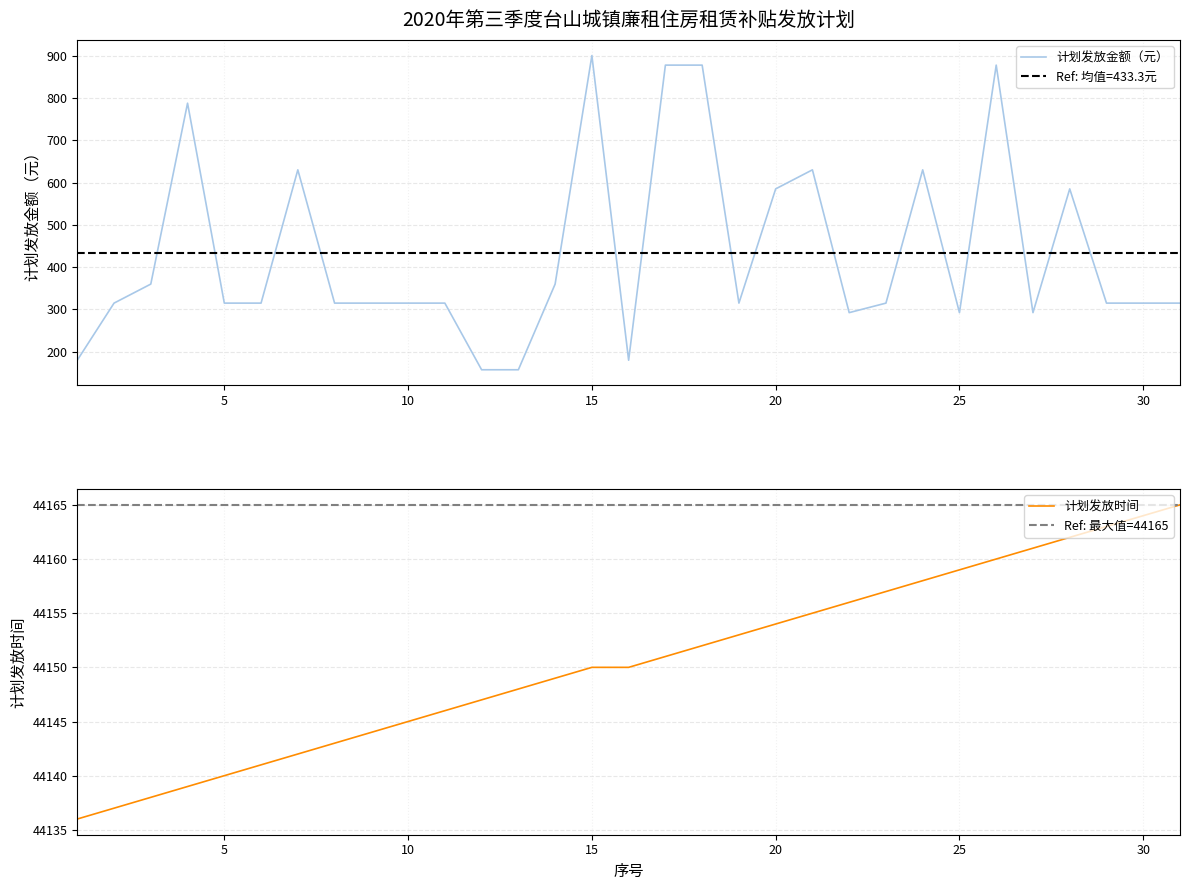

Read the 计划发放时间 value at 30.

44164